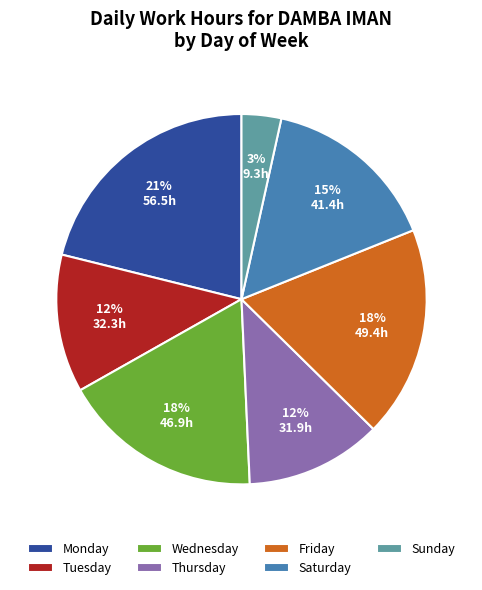

The Tuesday slice represents 23% of the pie. True or false?

False